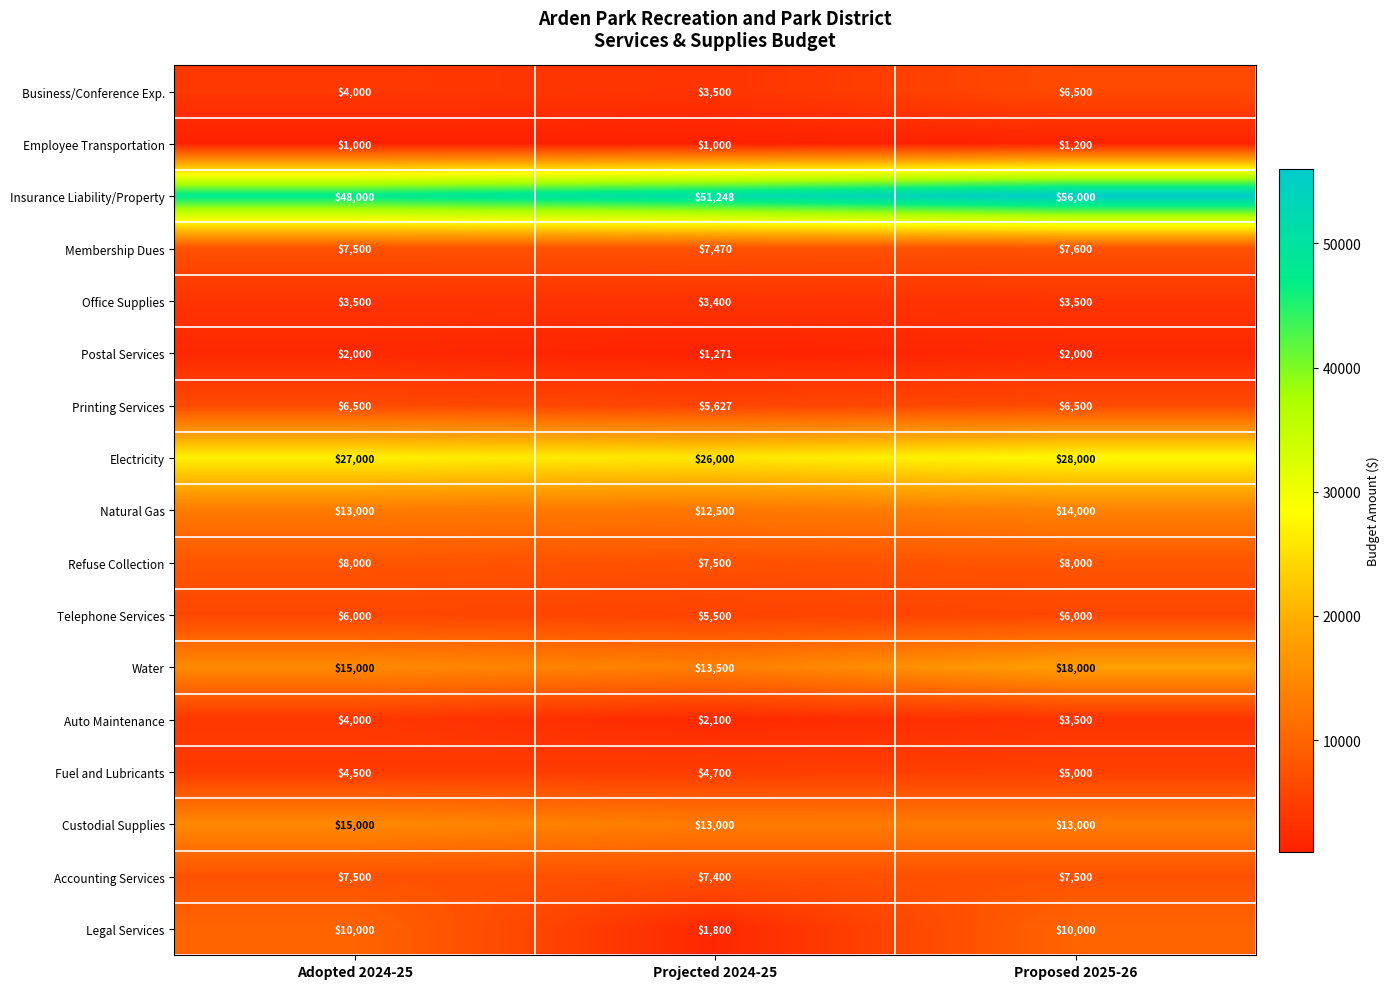

What is the difference between the maximum and minimum values in the Membership Dues series?

130